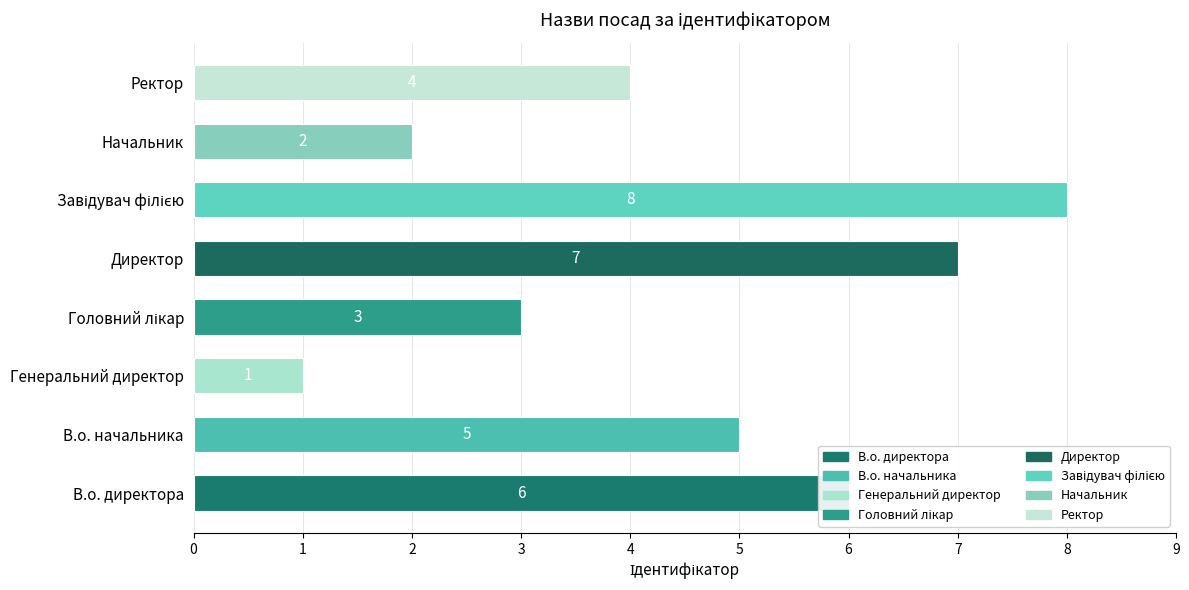

How many values are between 3 and 7?

5